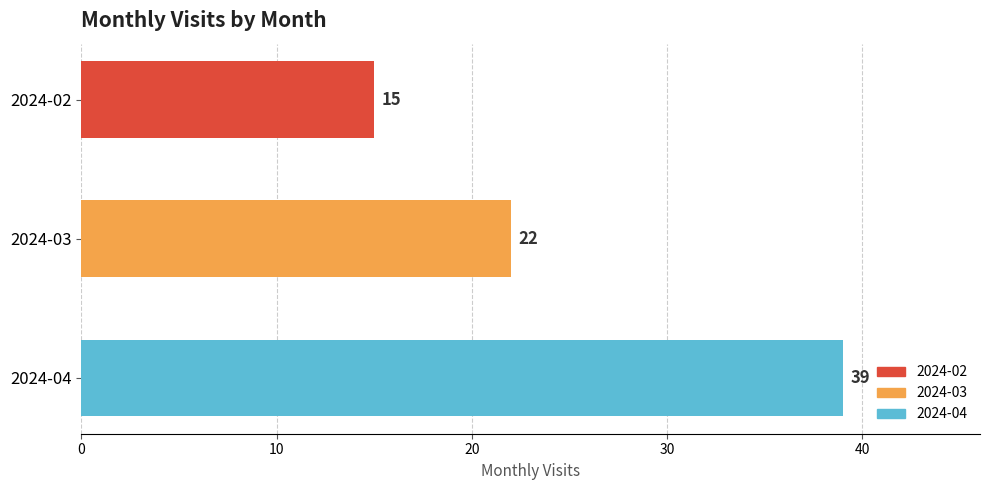

The value at 2024-04 is 22. True or false?

False